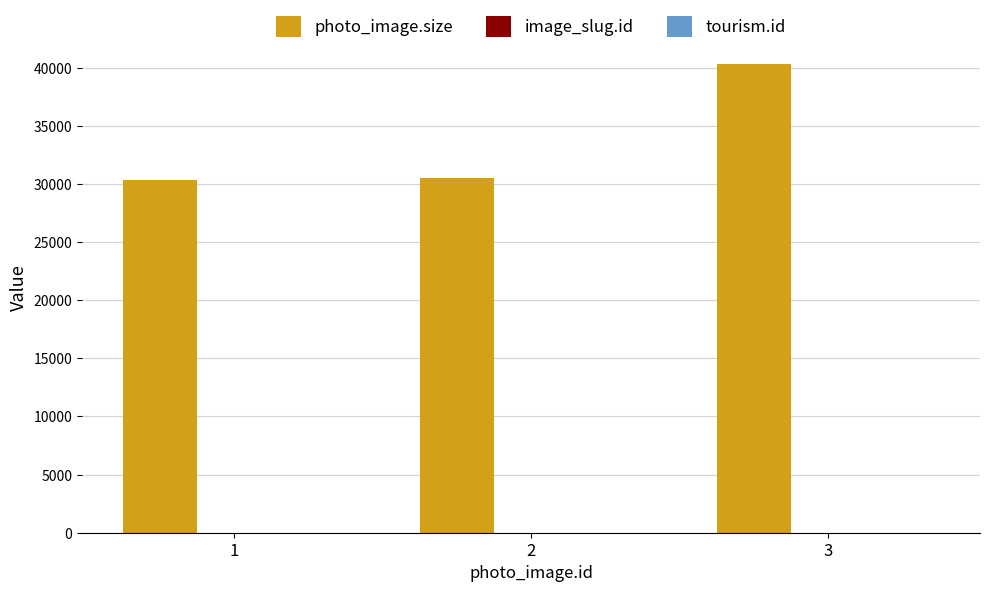

True or false: photo_image.size has a value of 46941 at 1.

False